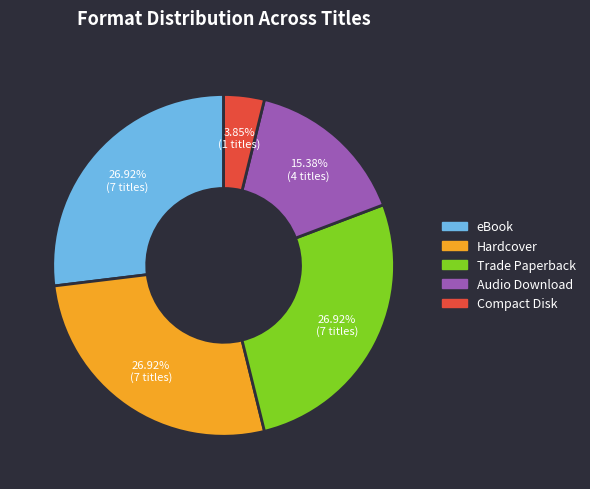

Between Audio Download and eBook, which is larger?

eBook